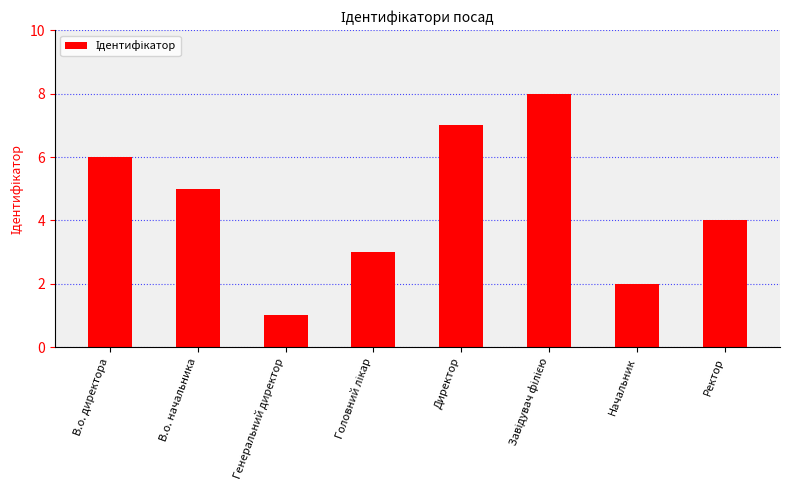

Which category has the lowest value across all series?

Генеральний директор